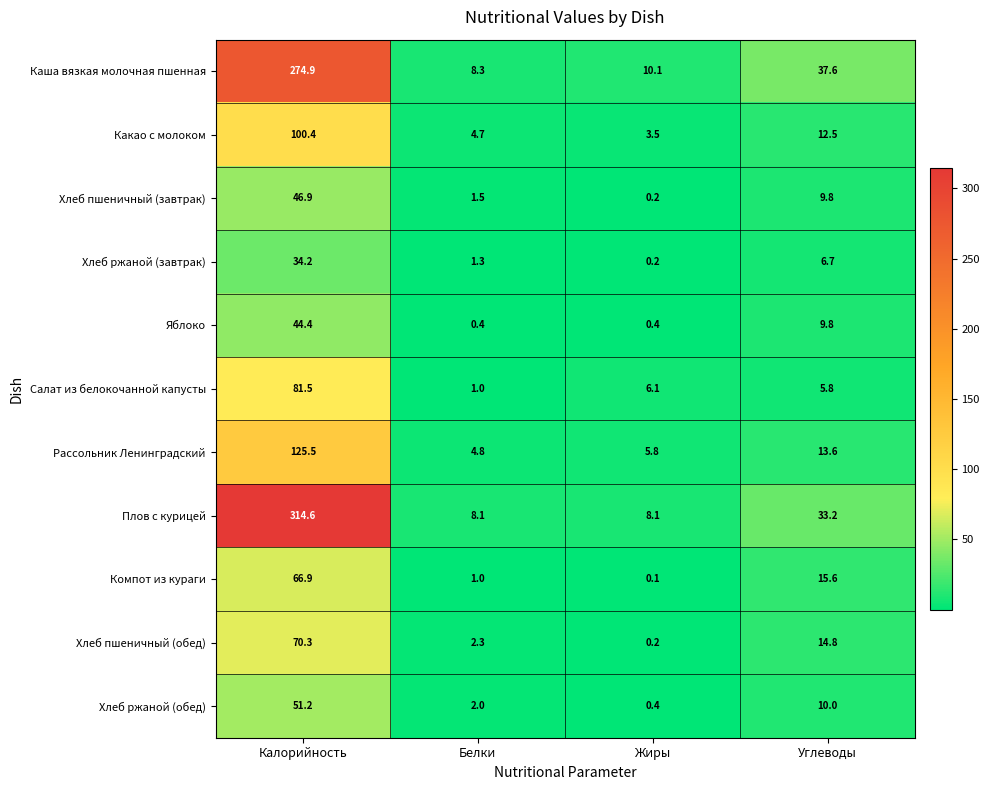

True or false: Хлеб ржаной (завтрак) has a value of 1.6 at Углеводы.

False